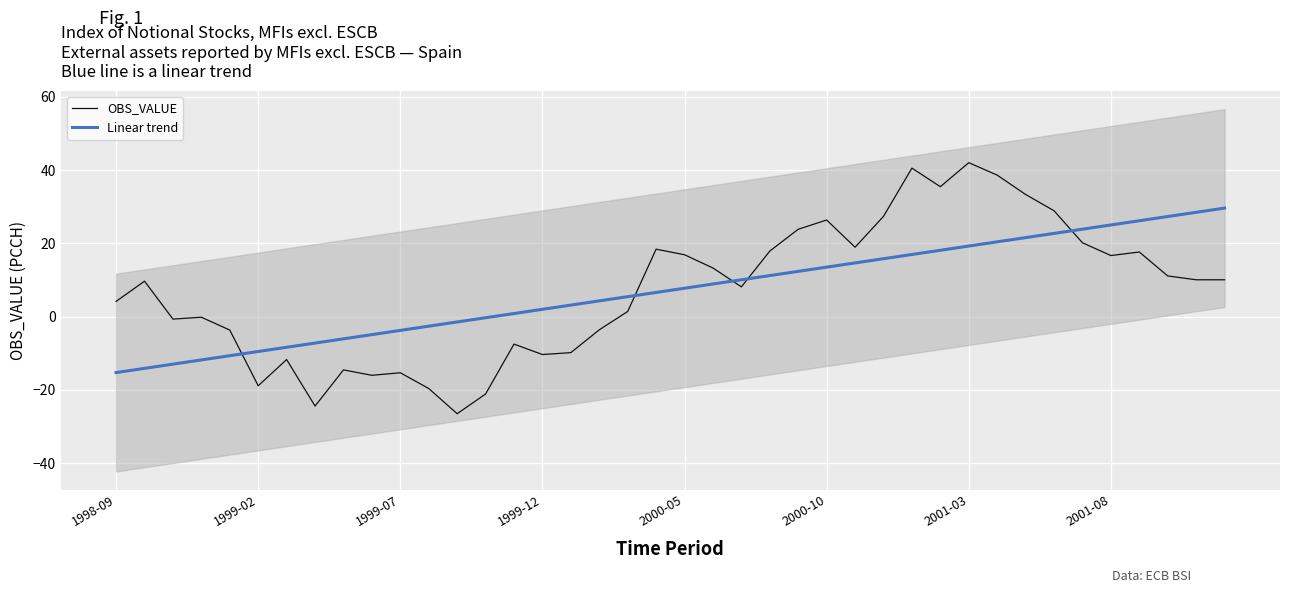

Which series ends up on top after the final intersection of Linear trend and OBS_VALUE?

Linear trend